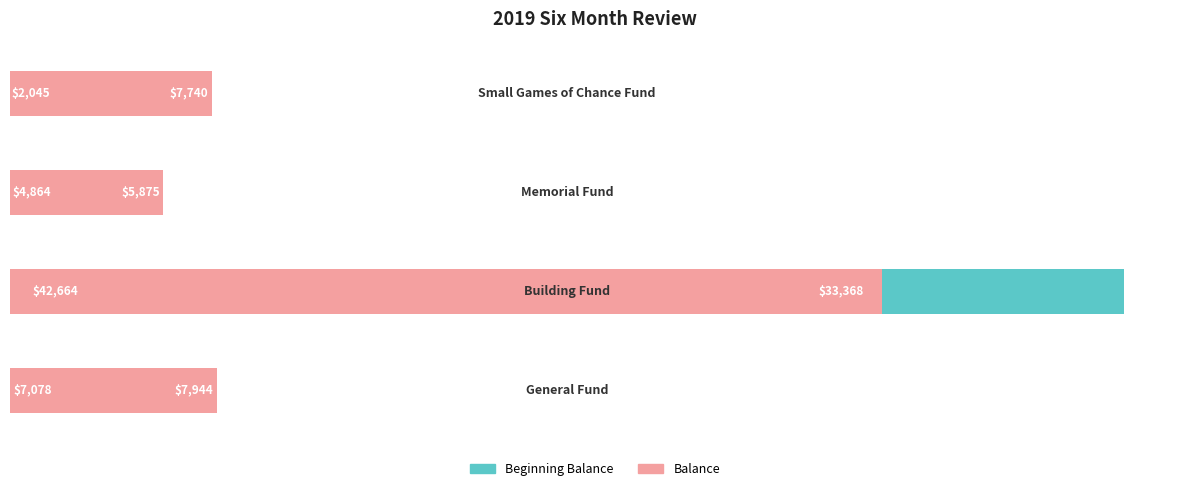

True or false: Balance has a value of 47473.7 at 1.

False